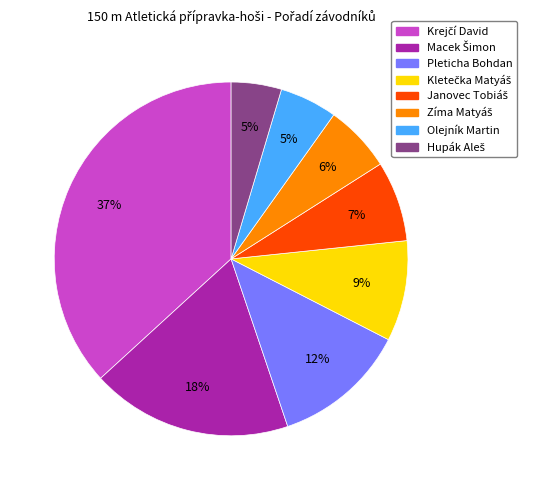

Does Olejník Martin represent more than half of the total?

No